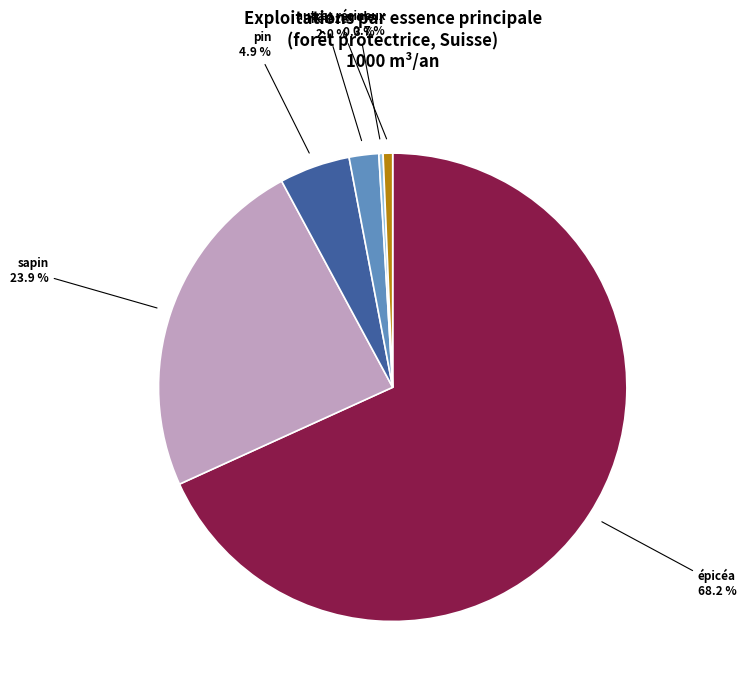

Does any single category account for the majority?

Yes